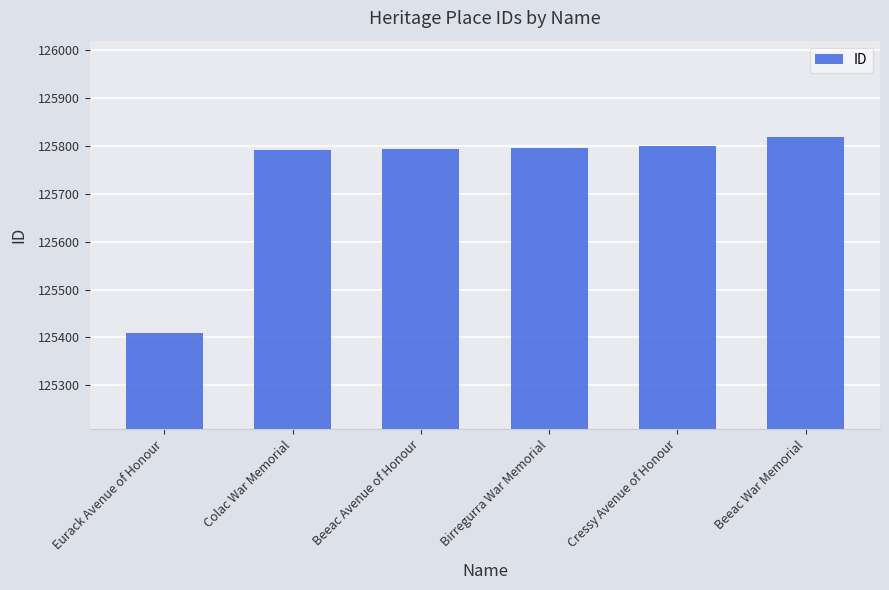

What is the change in value from Beeac Avenue of Honour to Beeac War Memorial?

+26